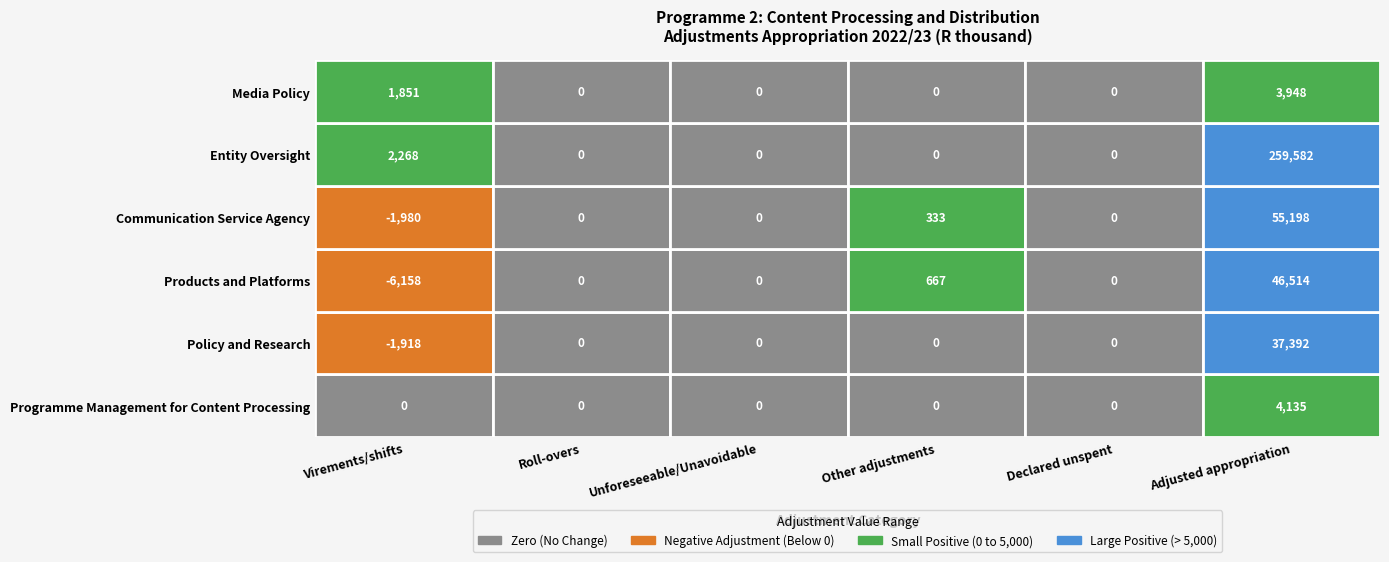

What is the spread (max minus min) of values at Other adjustments?

667